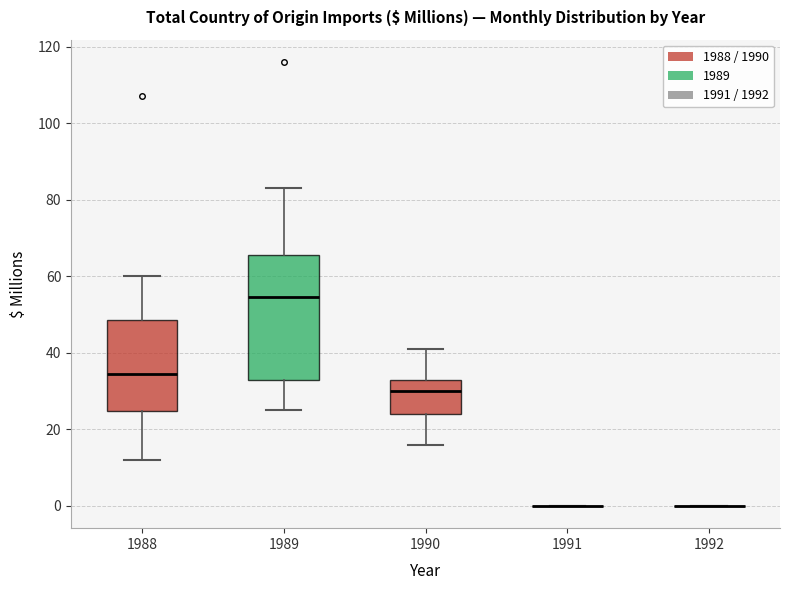

Comparing the boxes themselves (not the whiskers), which one is the tallest?

1989